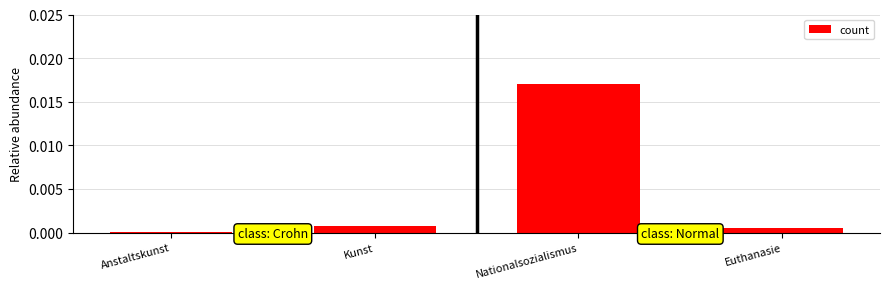

List the labels in order of value, largest first.

Nationalsozialismus, Kunst, Euthanasie, Anstaltskunst